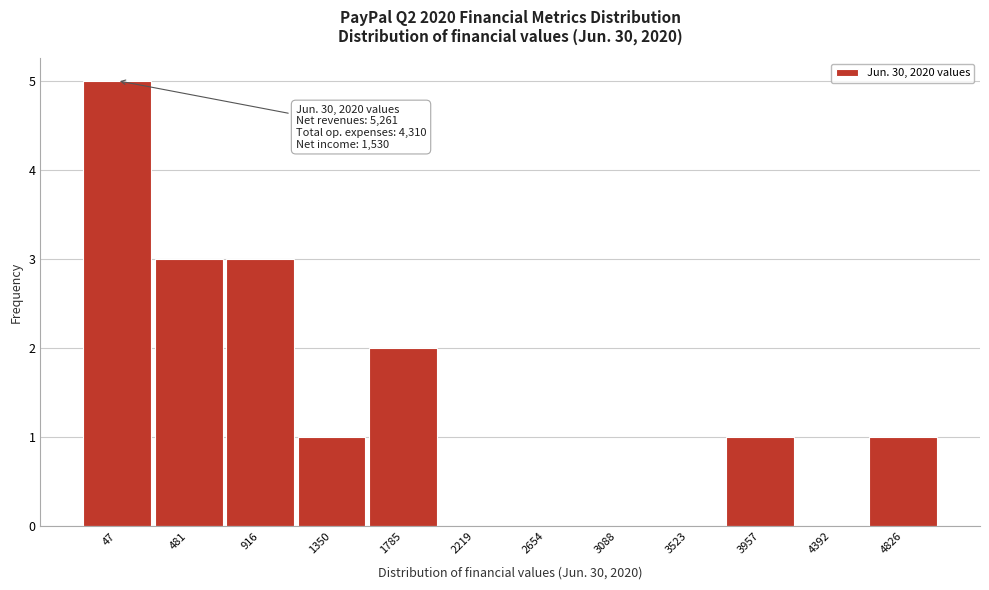

Reading left to right, extract all data points from this chart.

47=5	481=3	916=3	1350=1	1785=2	2219=0	2654=0	3088=0	3523=0	3957=1	4392=0	4826=1